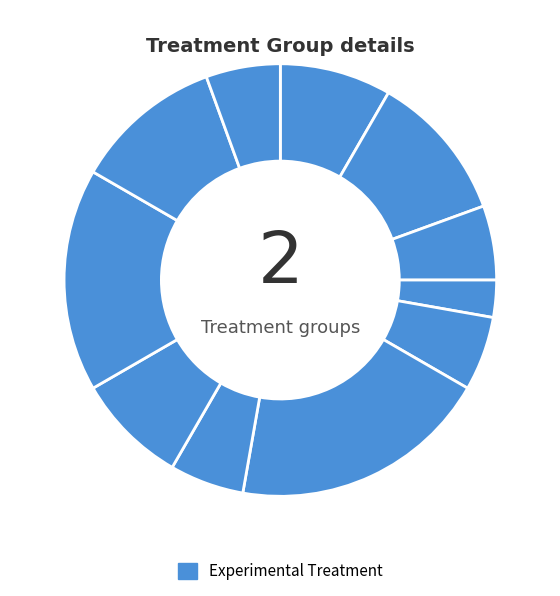

Which category has the smallest portion of the pie?

33